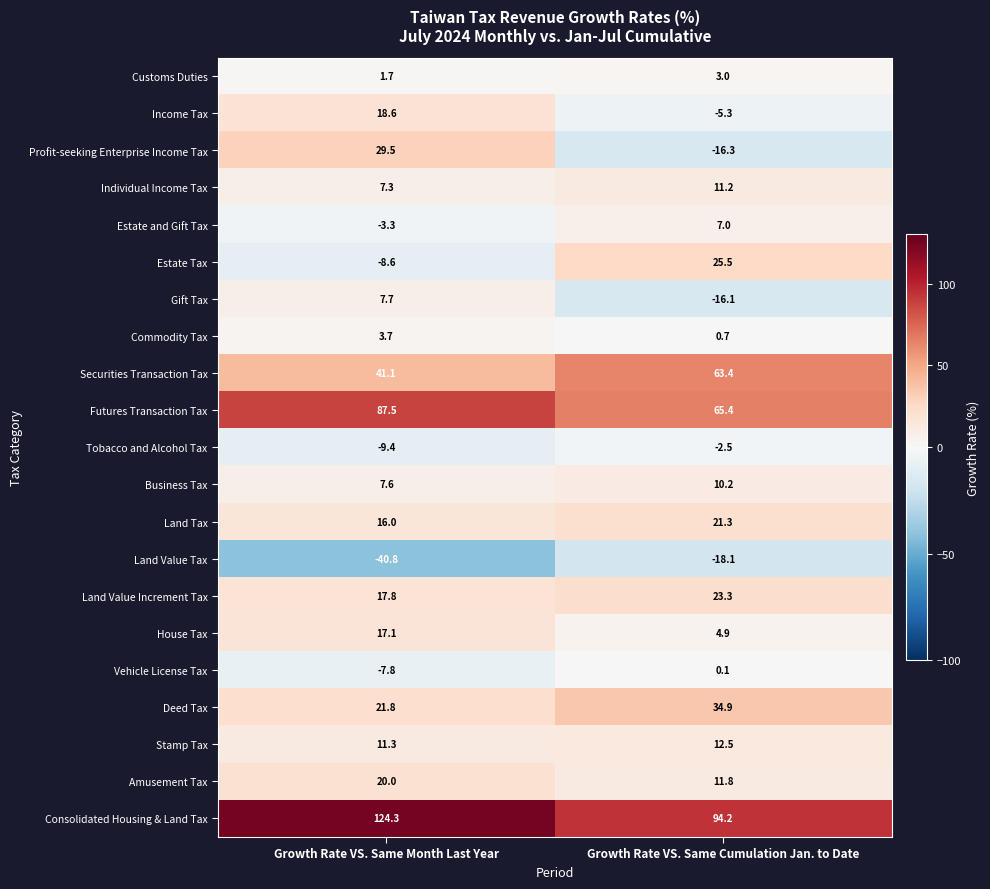

What is the total value across all series at Growth Rate VS. Same Month Last Year?

363.1